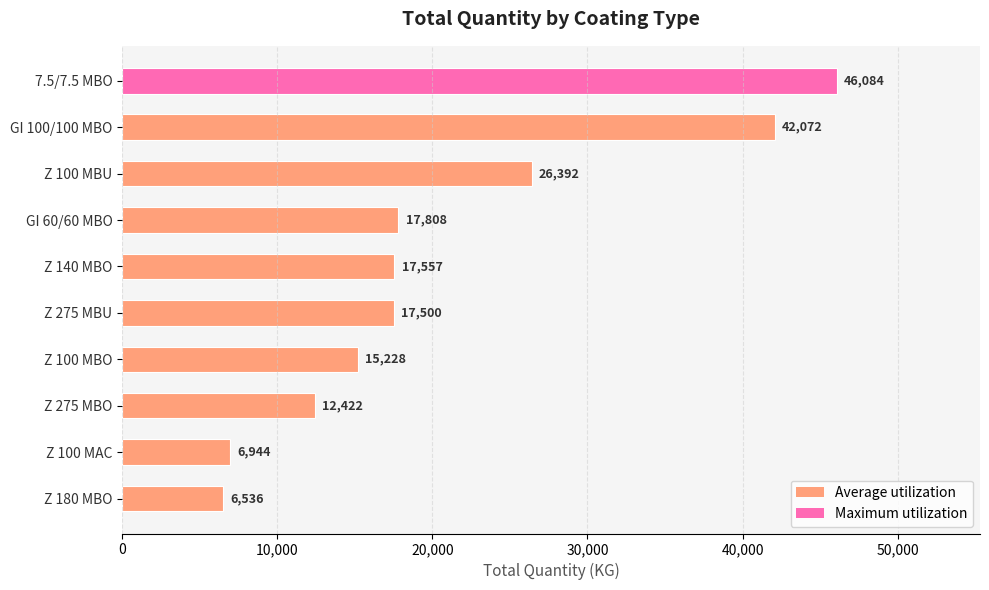

What is the label of the 9th bar from the bottom?

GI 100/100 MBO